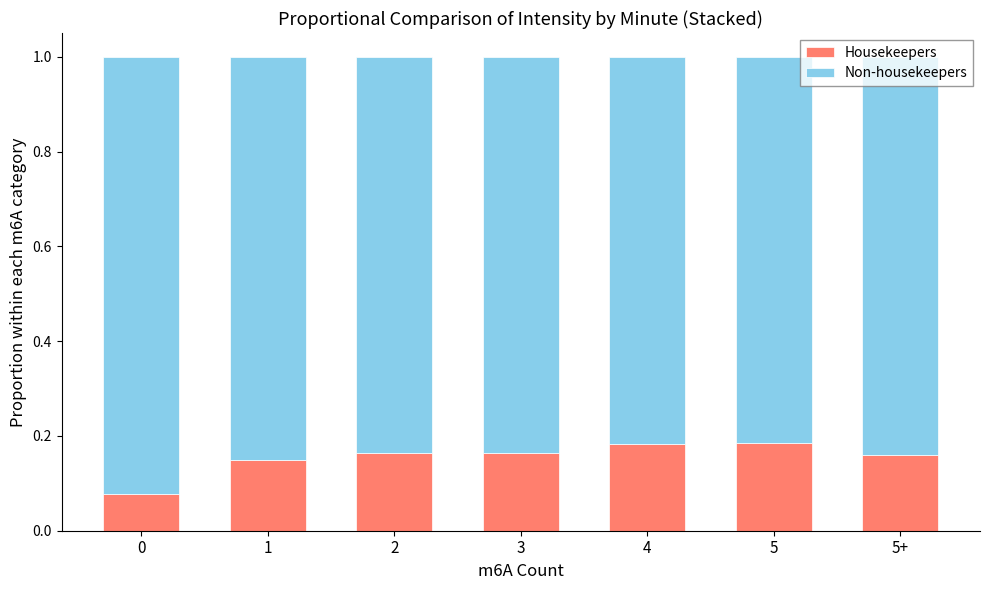

How many Housekeepers values are between 0 and 1?

7